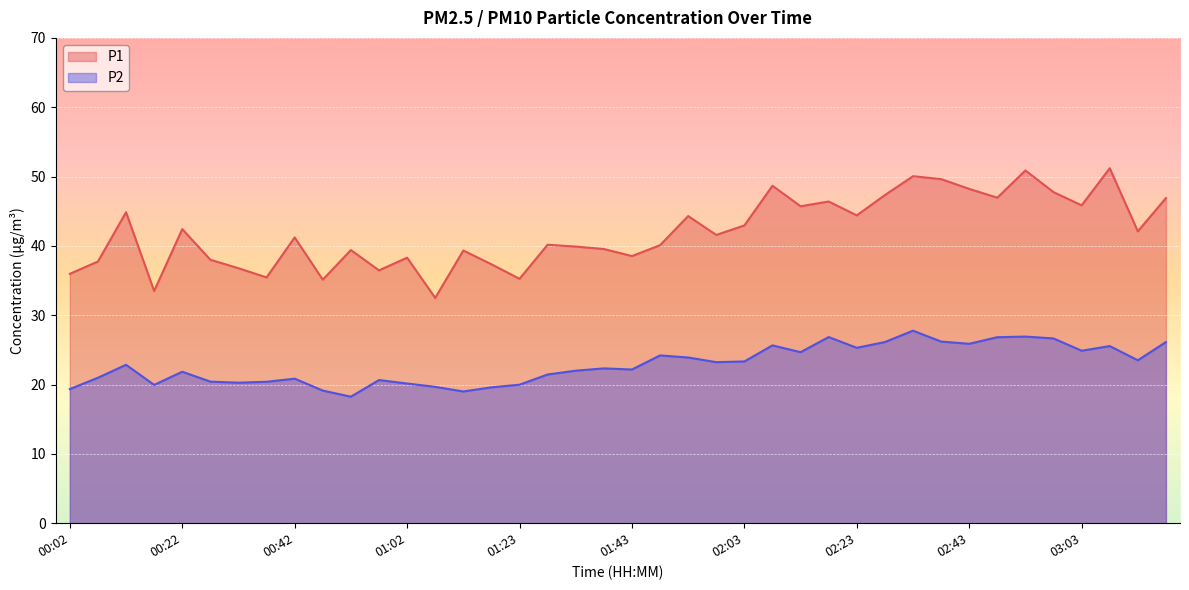

Reading left to right, transcribe all the data shown in this chart.

P1: 36.0	37.8	44.9	33.5	42.4	38.0	36.8	35.5	41.2	35.1	39.4	36.5	38.3	32.5	39.3	37.4	35.2	40.2	39.9	39.5	38.5	40.1	44.3	41.6	43.0	48.7	45.7	46.4	44.4	47.3	50.0	49.6	48.2	47.0	50.9	47.8	45.9	51.2	42.1	46.9
P2: 19.4	21.0	22.9	19.9	21.9	20.4	20.3	20.4	20.9	19.1	18.2	20.6	20.1	19.7	19.0	19.6	20.0	21.4	22.0	22.3	22.2	24.2	23.9	23.2	23.3	25.6	24.7	26.9	25.3	26.1	27.8	26.2	25.9	26.8	26.9	26.6	24.9	25.6	23.5	26.1